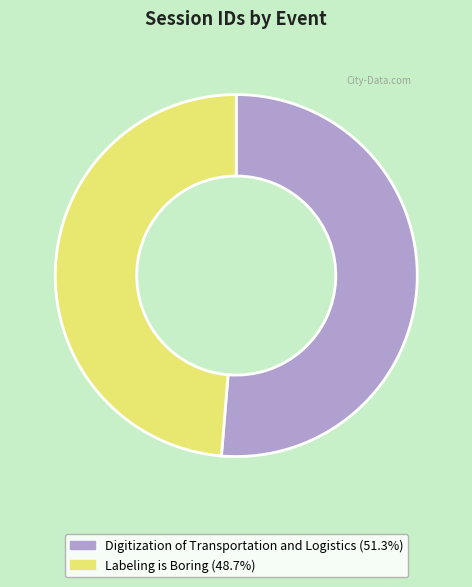

Does Digitization of Transportation and Logistics account for over 50% of the chart?

Yes